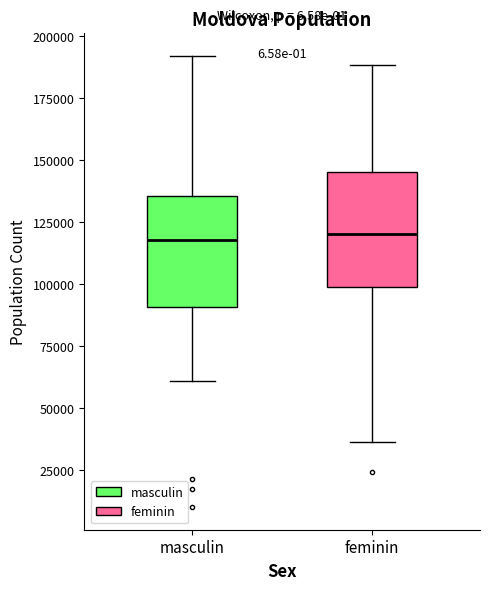

Where is the lower edge of the box for feminin on the y-axis? The values are not printed on the chart, so give them approximately, as read against the axis.

100000